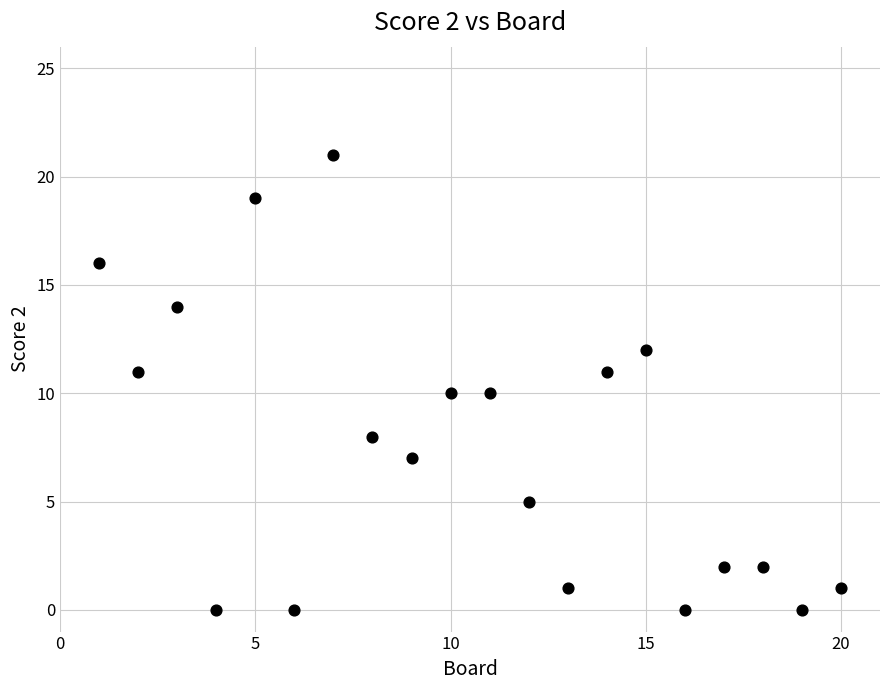

What is the range of X values (max minus min)?

19